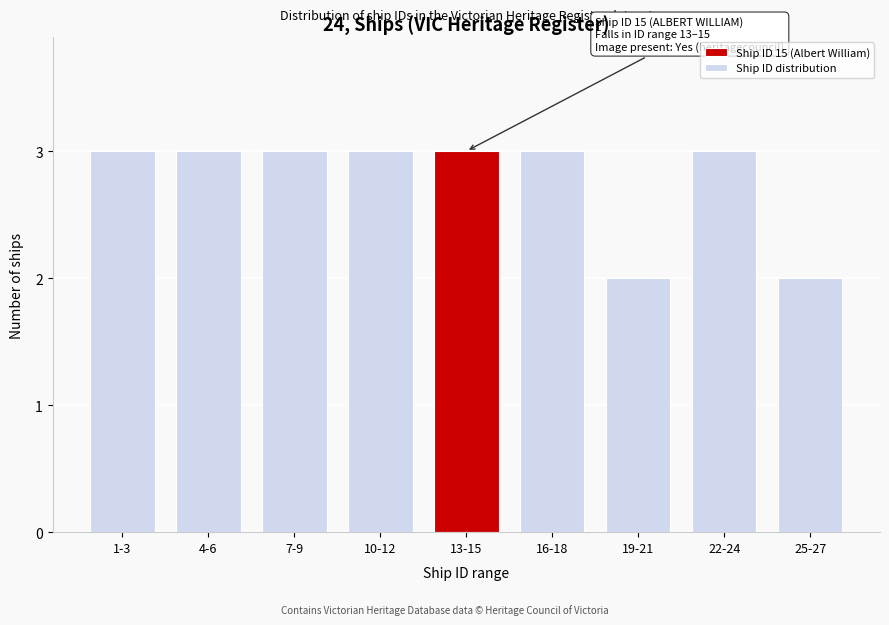

Reading left to right, extract all data points from this chart.

1-3=3	4-6=3	7-9=3	10-12=3	13-15=3	16-18=3	19-21=2	22-24=3	25-27=2